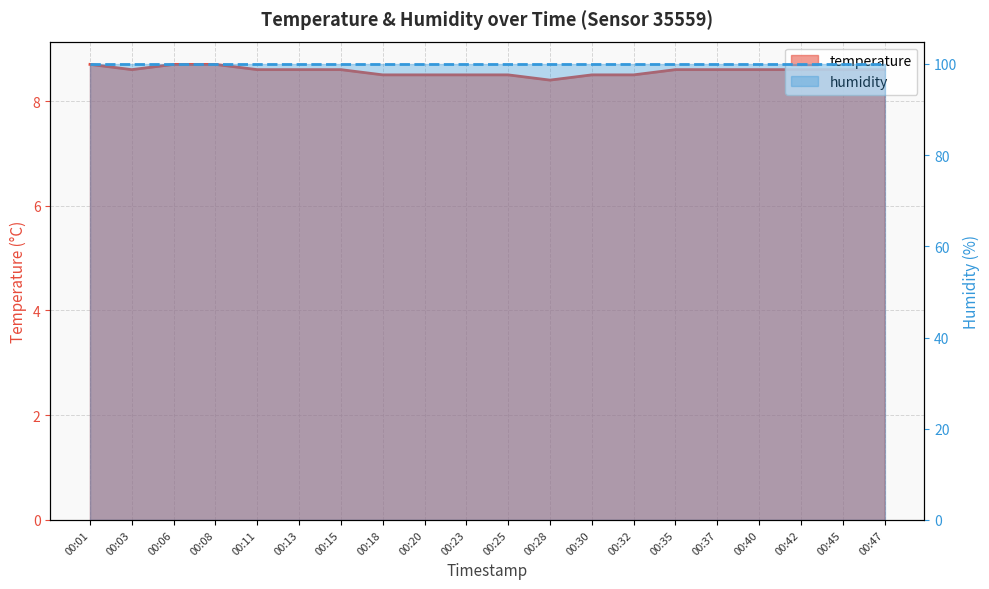

How many interior local valleys (lower than both neighbors) does the data have?

2